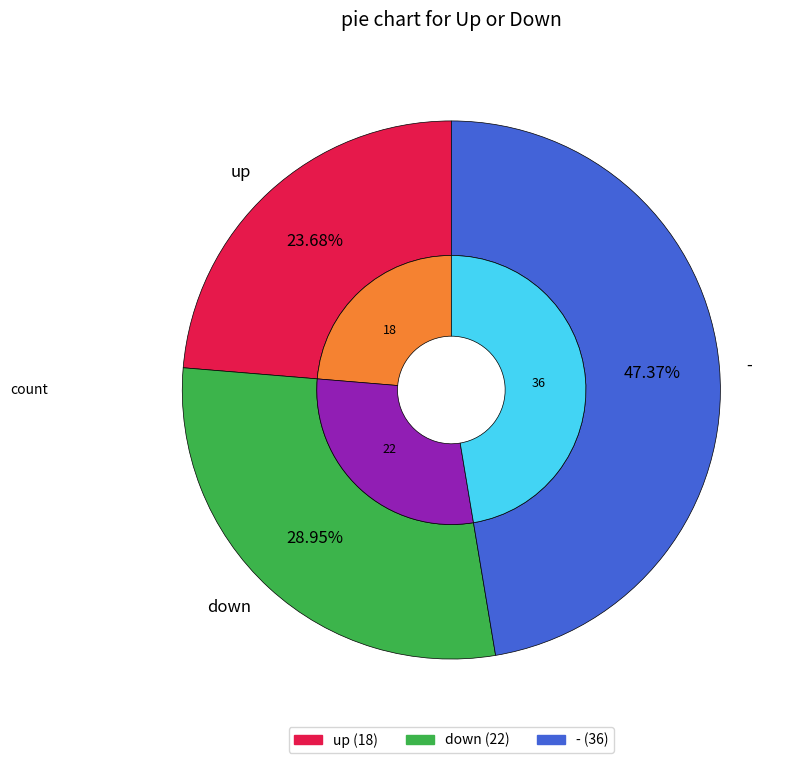

Does - account for over 50% of the chart?

No